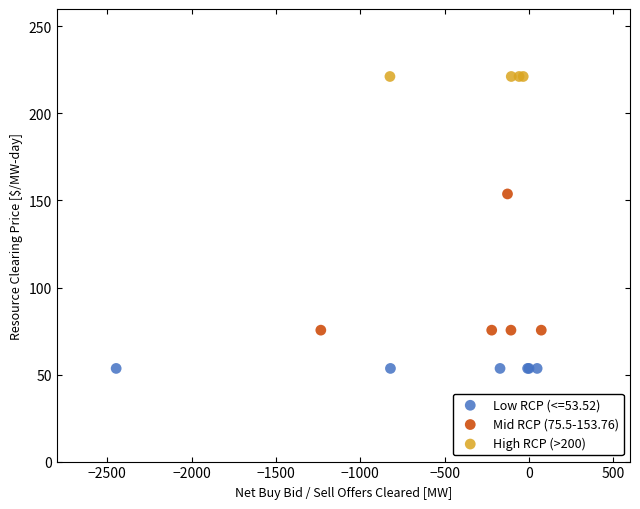

Which series reaches the maximum Y coordinate?

High RCP (>200)